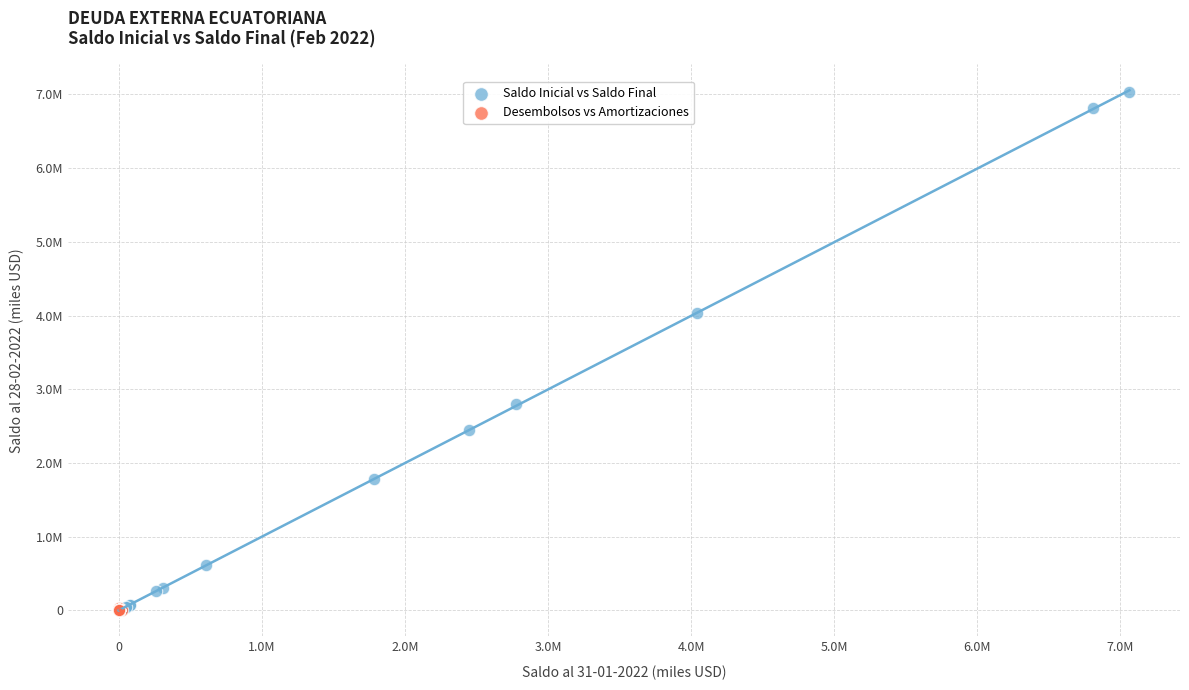

Which series has the largest Y range (max minus min)?

Saldo Inicial vs Saldo Final